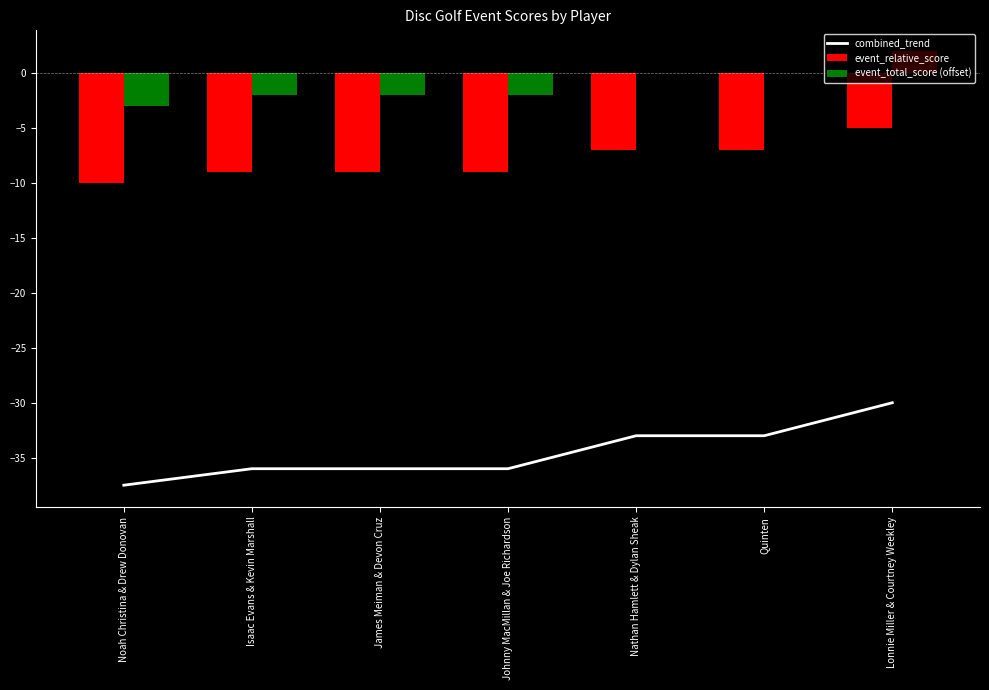

What is the difference between the maximum and second lowest values in the event_relative_score series?

4.0